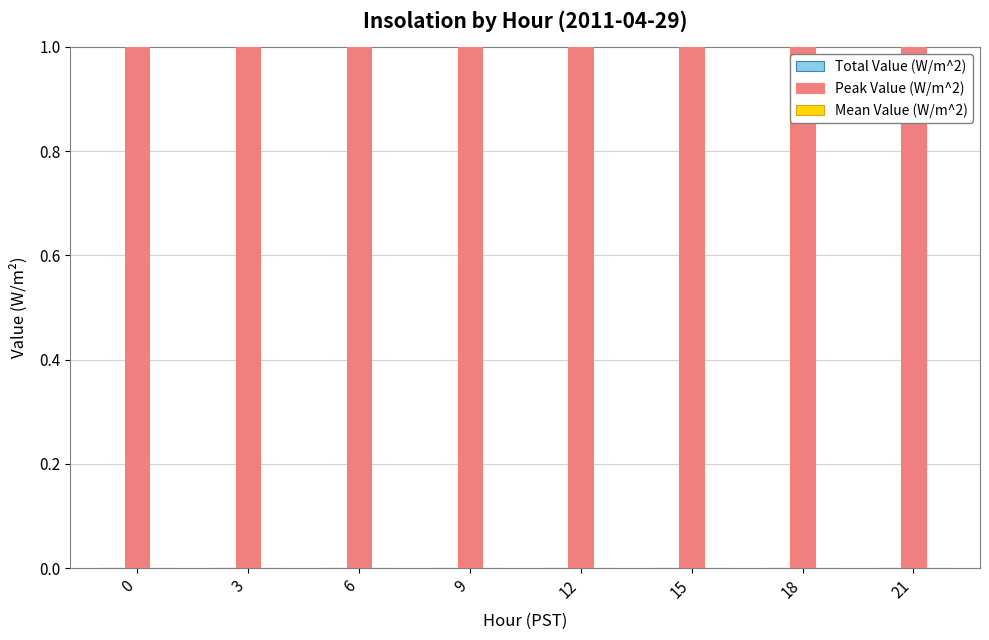

What are all the series names shown in the legend?

Total Value (W/m^2), Peak Value (W/m^2), Mean Value (W/m^2)